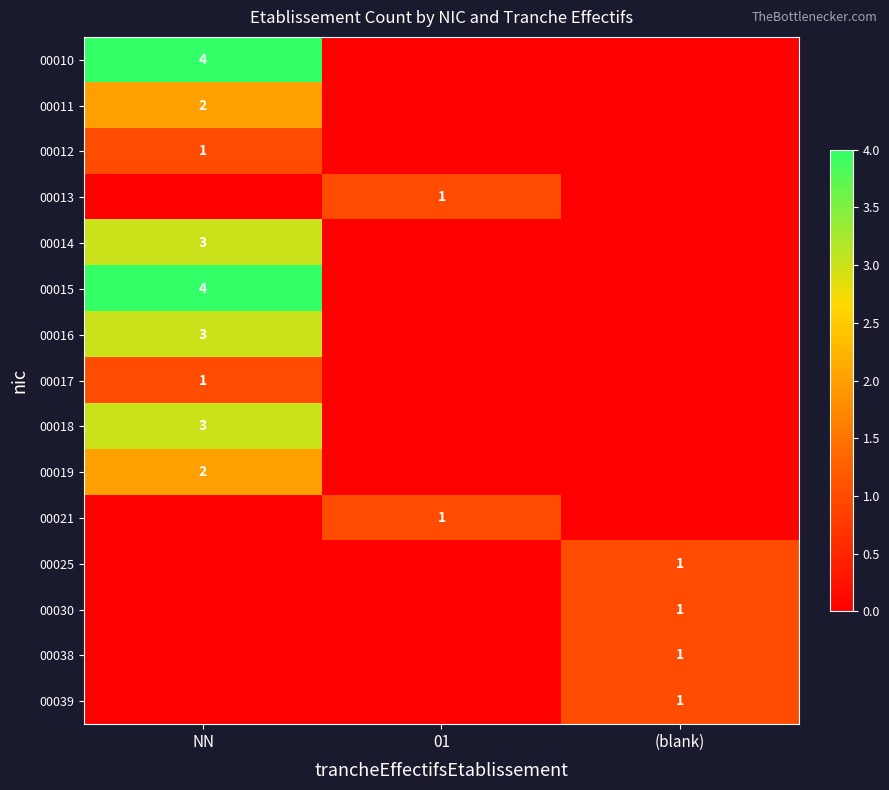

True or false: 00013 has a value of 0 at 01.

False